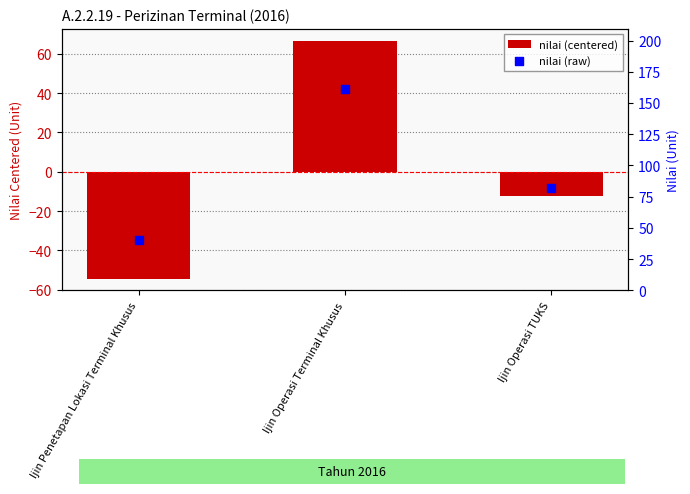

Which series has the widest spread of Y values?

nilai (centered)